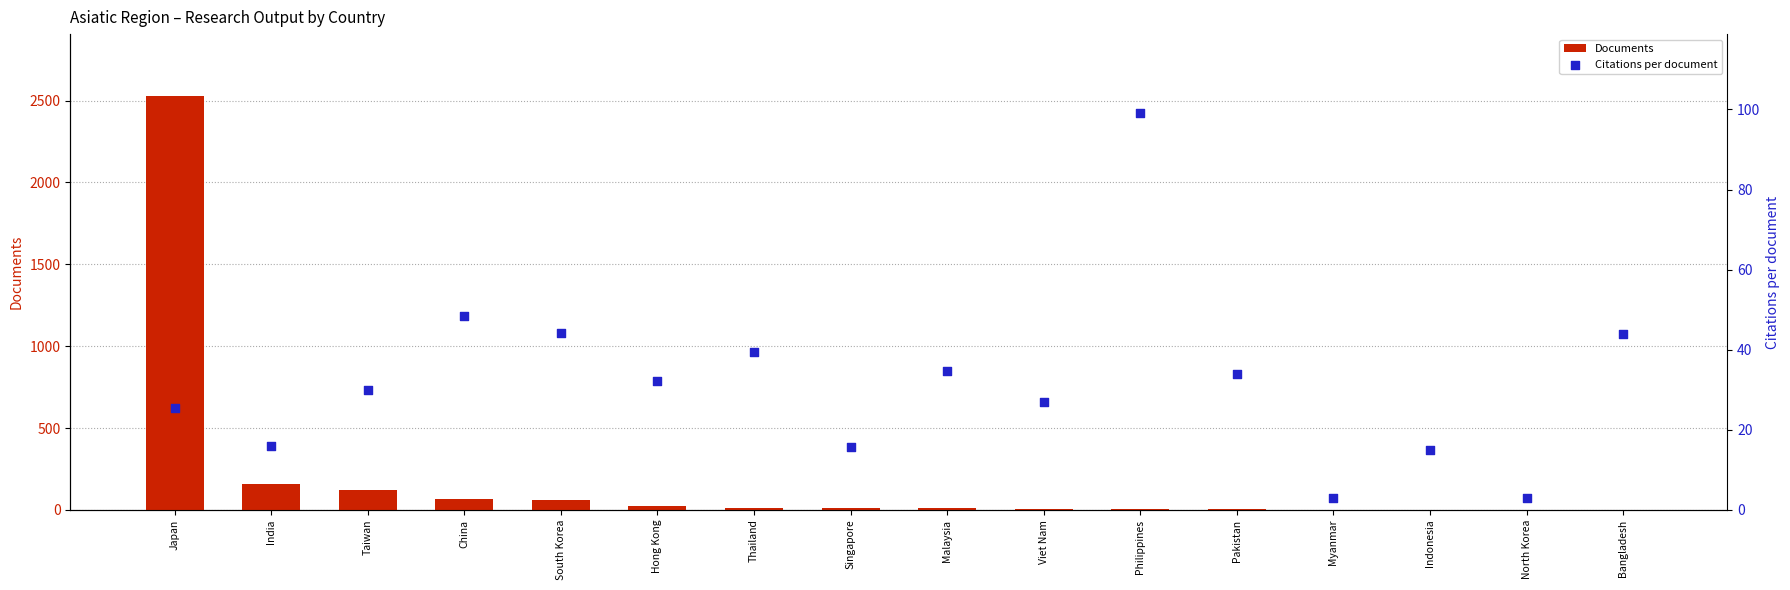

Which series has the largest total across all categories?

Documents